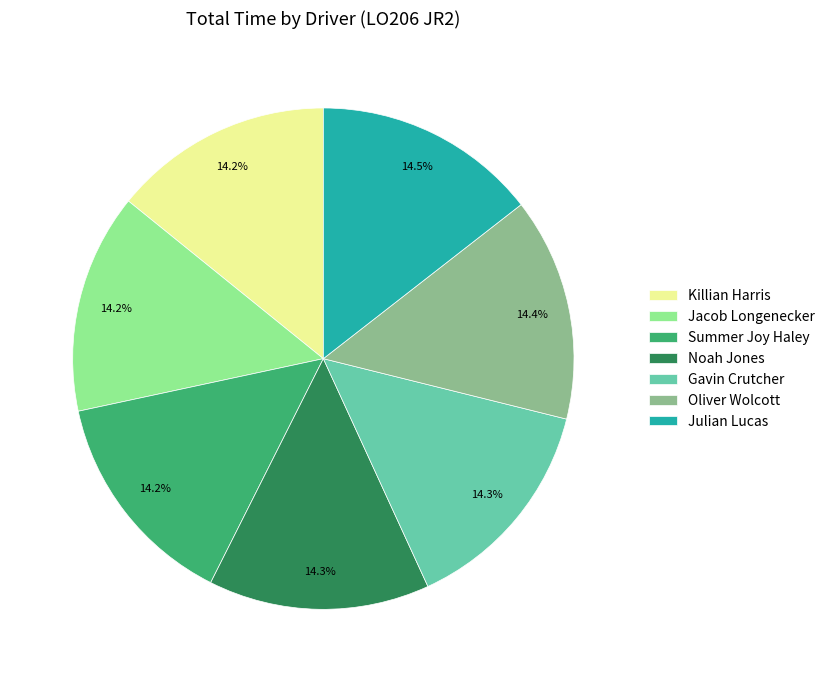

Do Noah Jones and Jacob Longenecker together represent more than half of the pie?

No